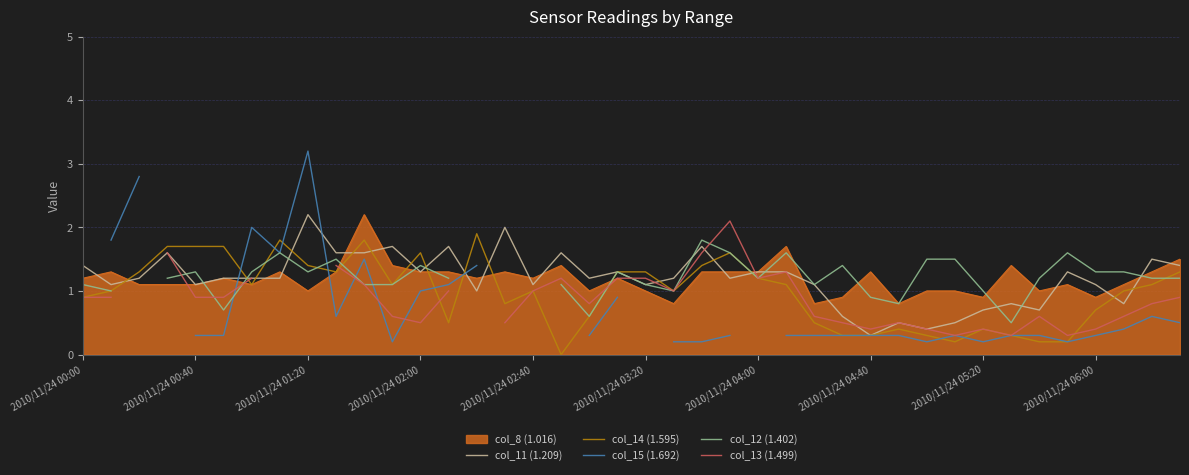

True or false: col_11 (1.209) has more than 1 interior local peaks.

True